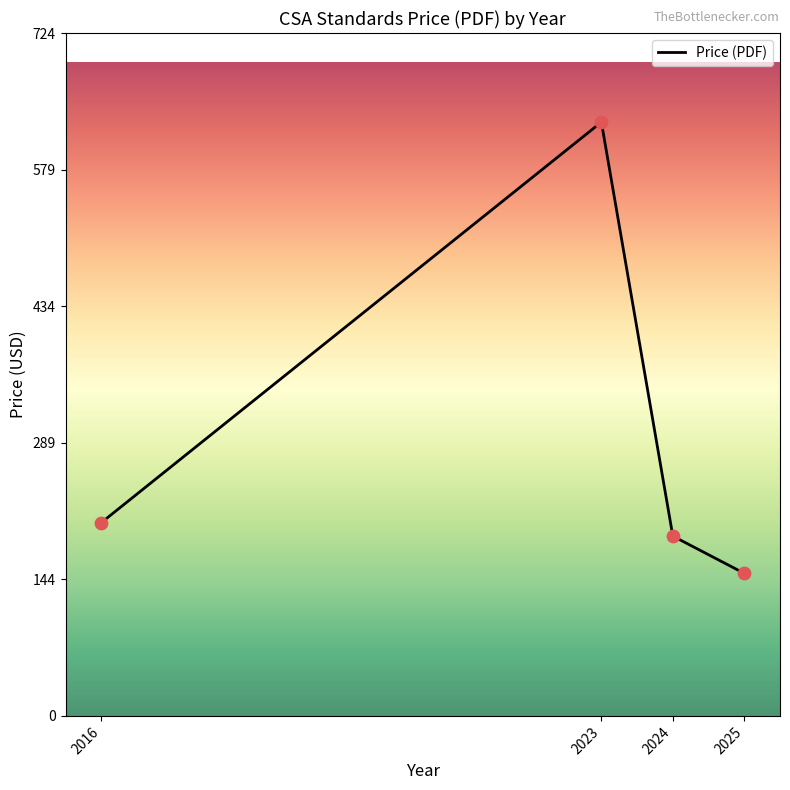

Approximately how many times larger is the value at 2016 compared to 2023?

0.3